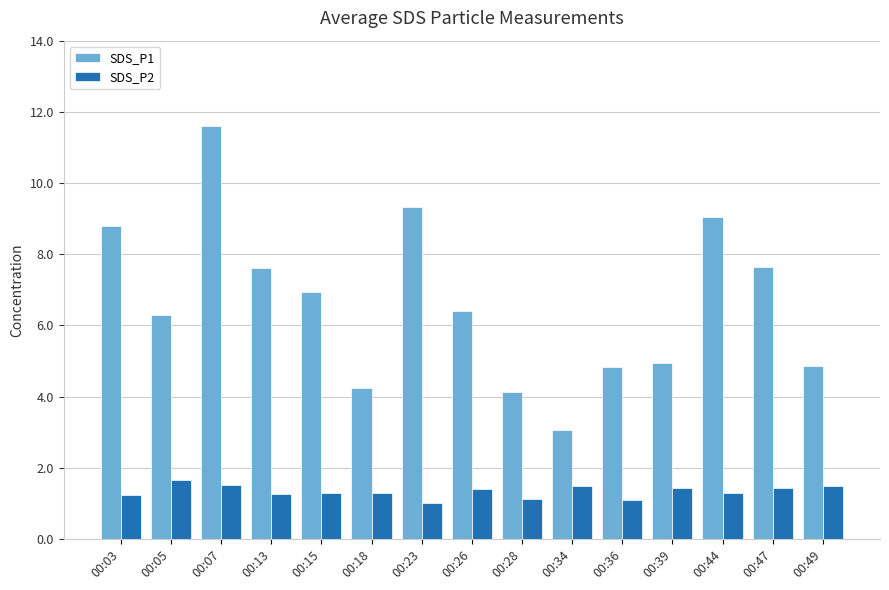

At how many categories does at least one series exceed 2?

15